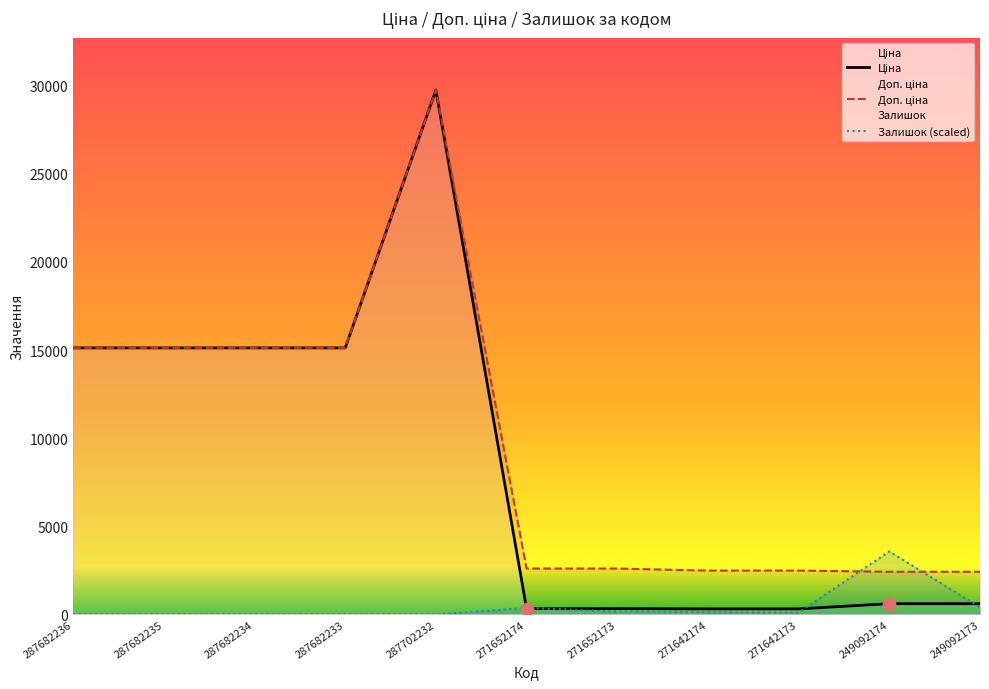

What are all the series names shown in the legend?

Ціна, Доп. ціна, Залишок